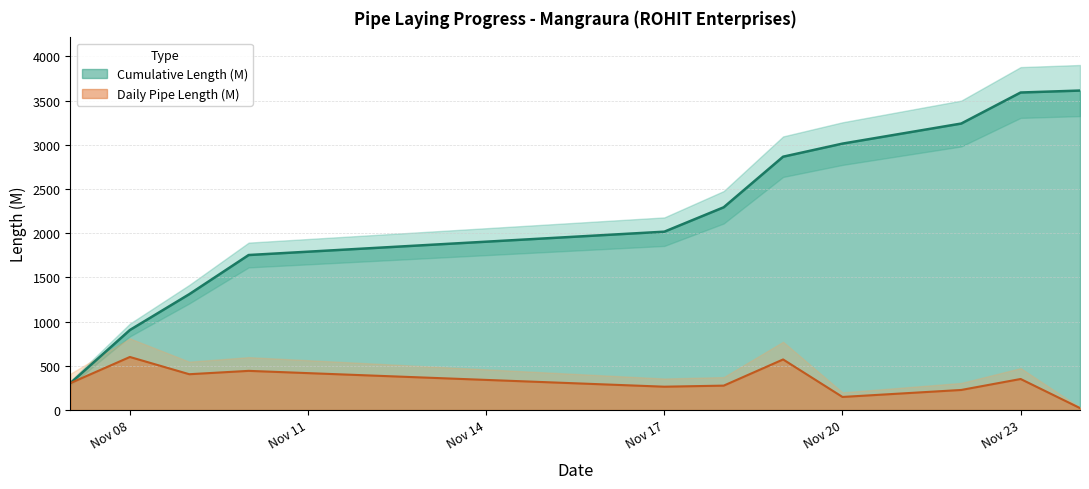

Between 30 and 8, which is larger?

30